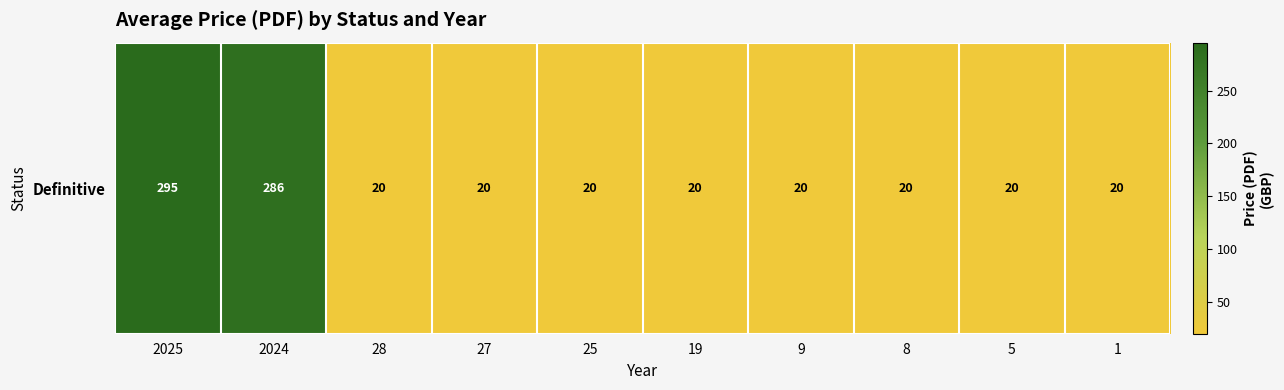

Count the number of data series in this chart.

1